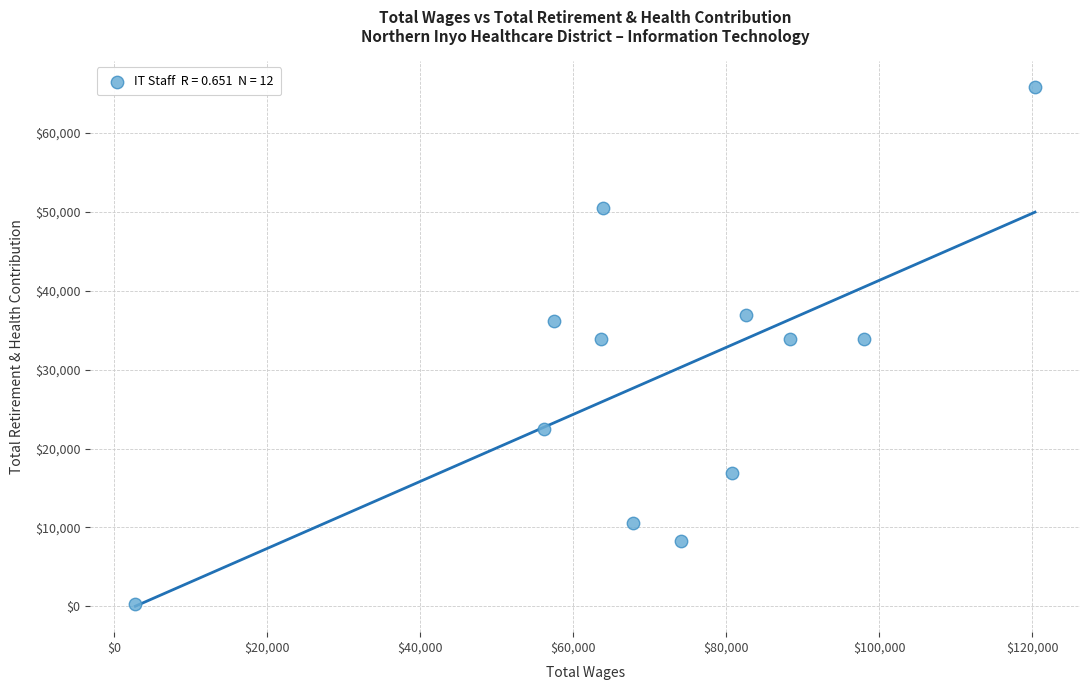

What is the range of X values (max minus min)?

117641